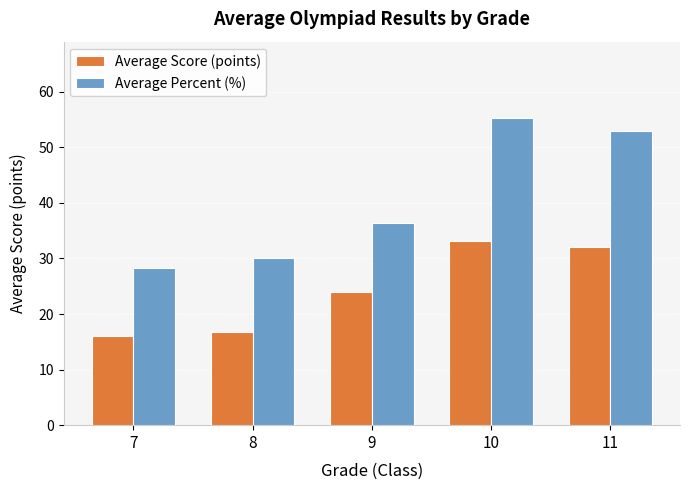

How many bars are there in each group?

2